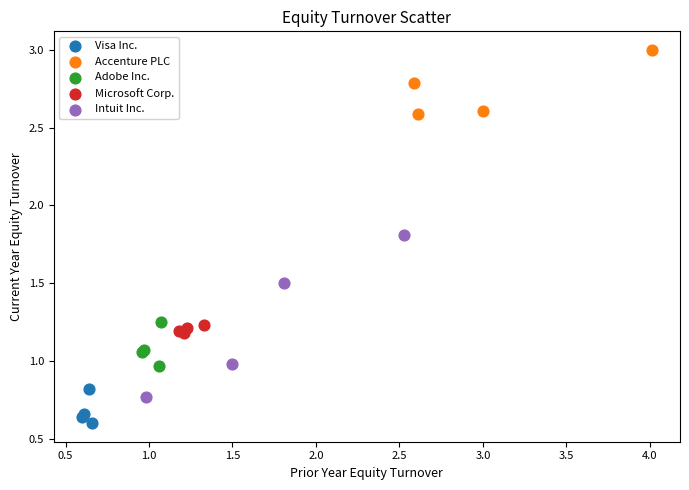

Which series reaches the minimum Y coordinate?

Visa Inc.